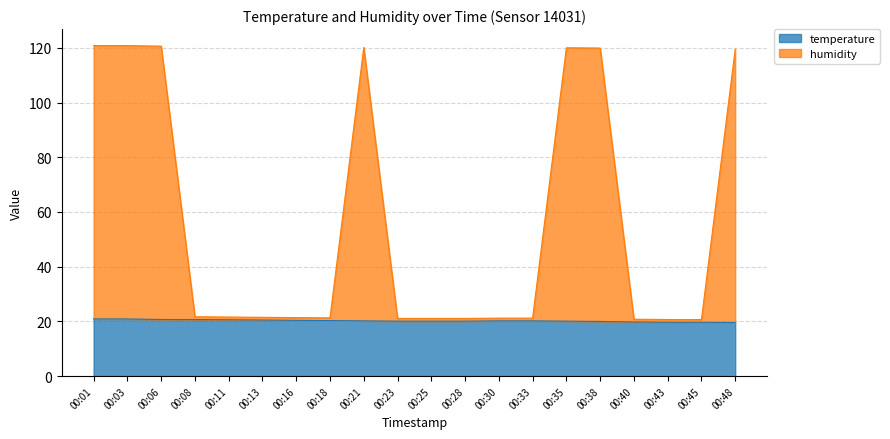

Which series changed the most between 00:06 and 00:11?

humidity